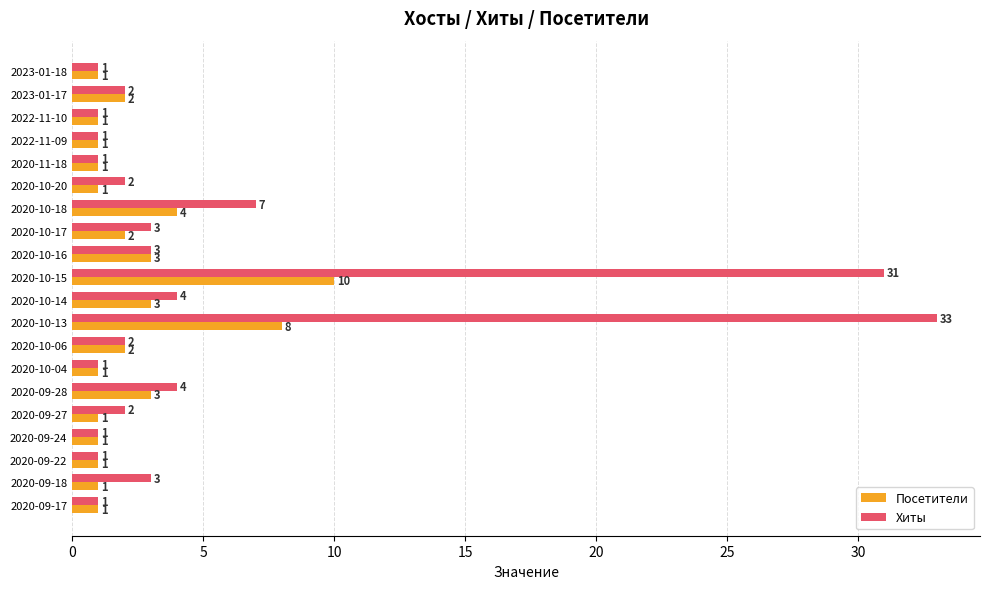

Which series has the largest total across all categories?

Хиты